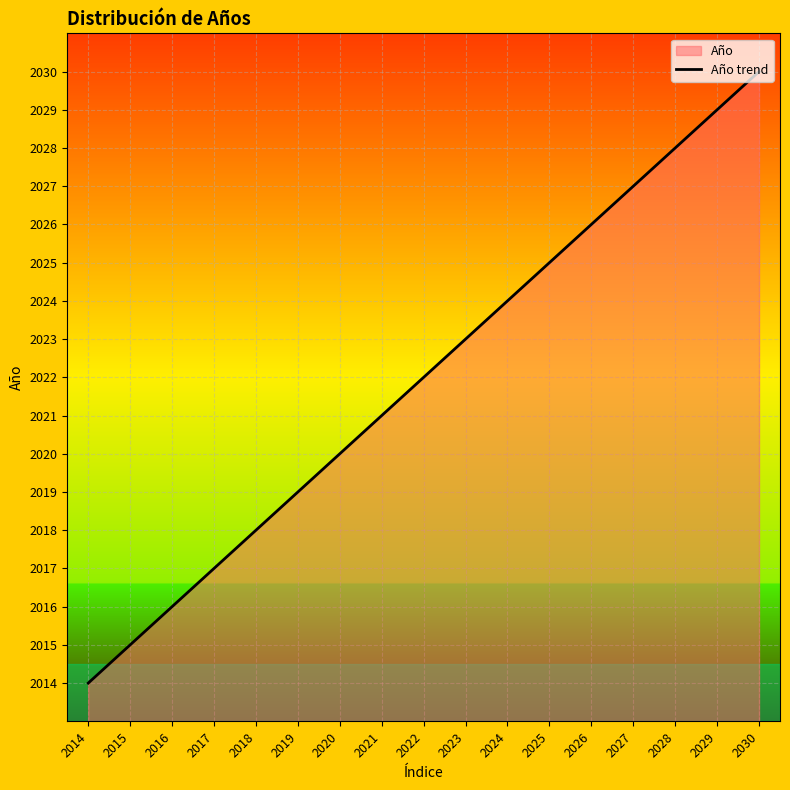

True or false: the data shows 2015 at 2015.

True